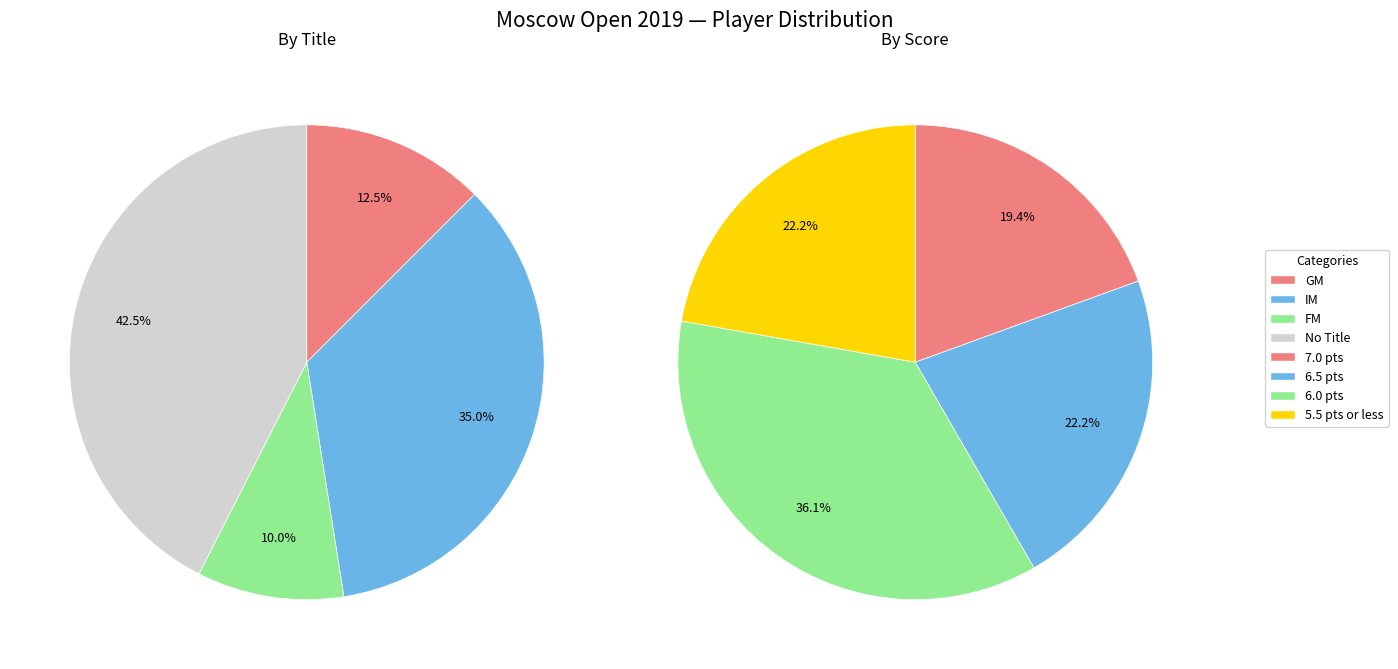

Count the number of slices in the pie.

4